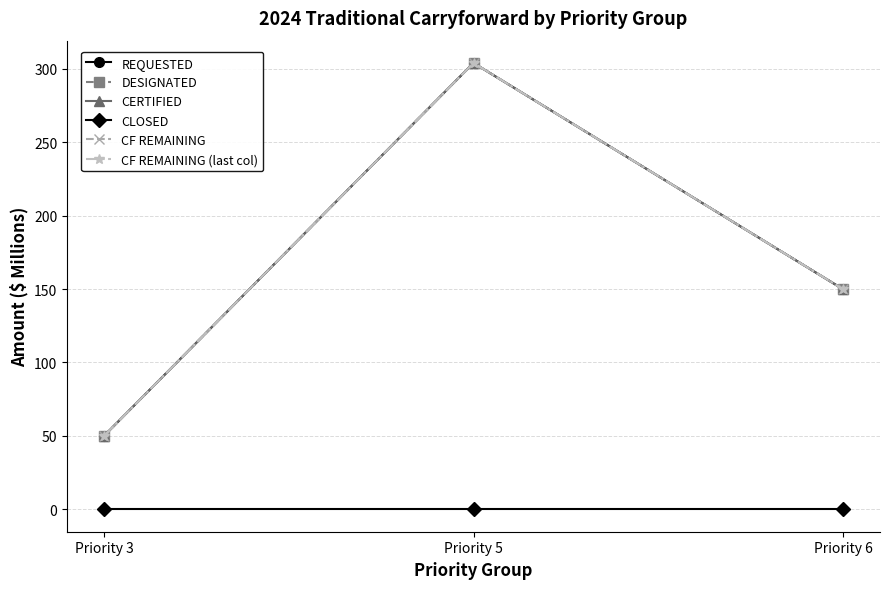

Which series changed the most between Priority 3 and Priority 5?

REQUESTED